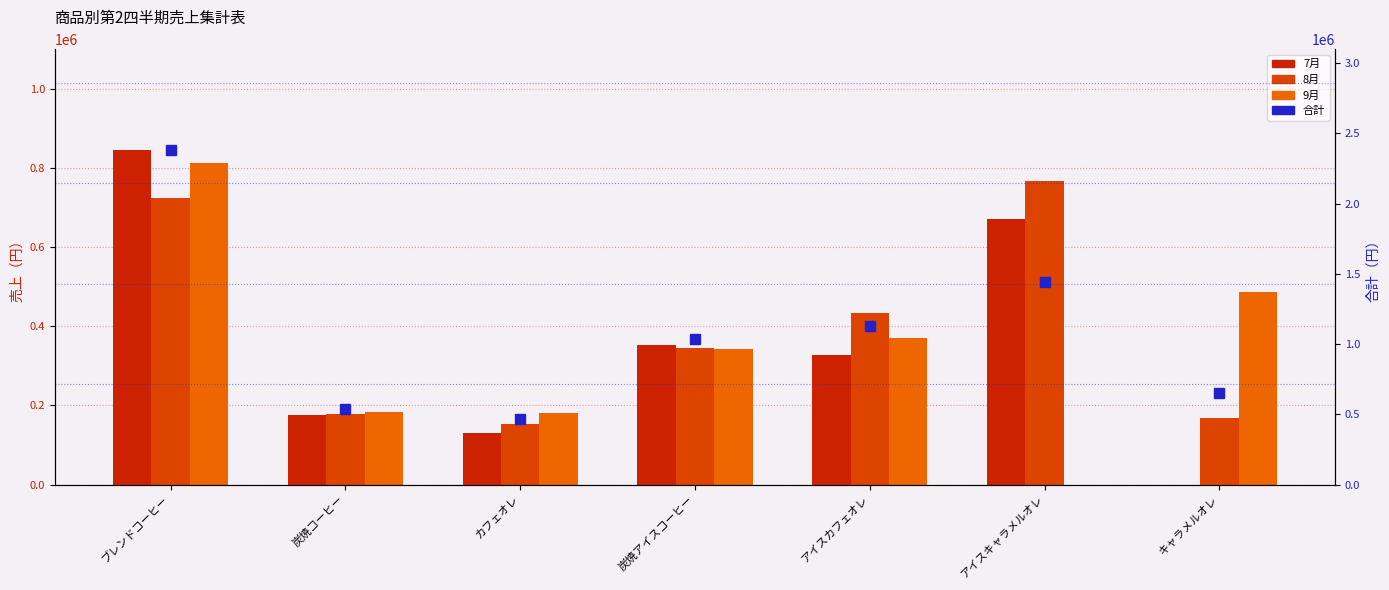

What position from the left is アイスキャラメルオレ?

6